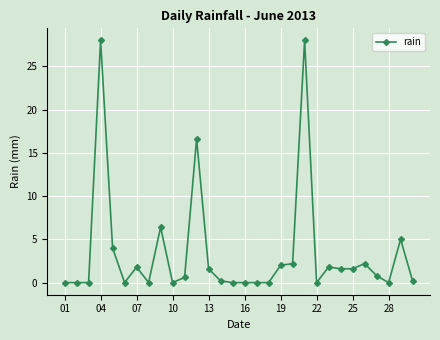

True or false: there are more than 0 points higher than both neighbors.

True